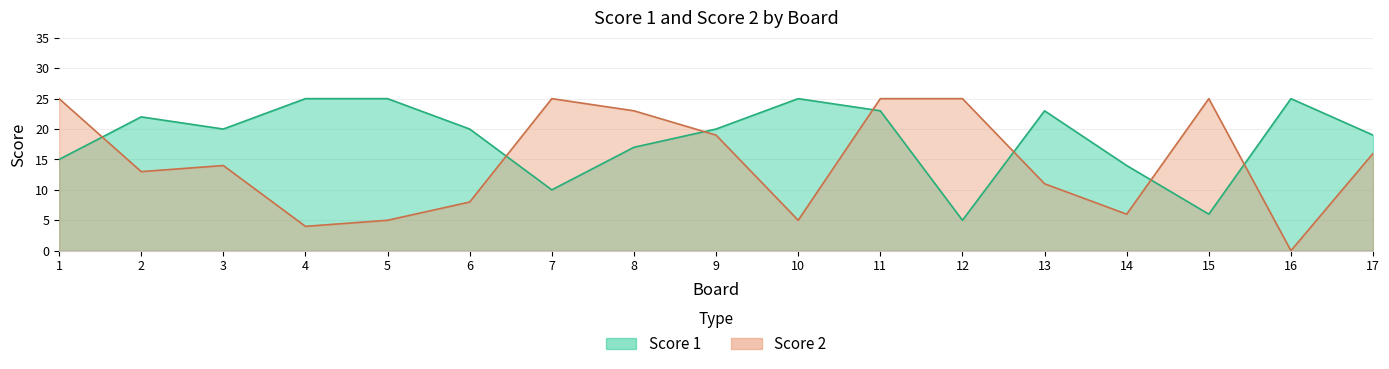

The Score 2 series shows 4 at 4. True or false?

True